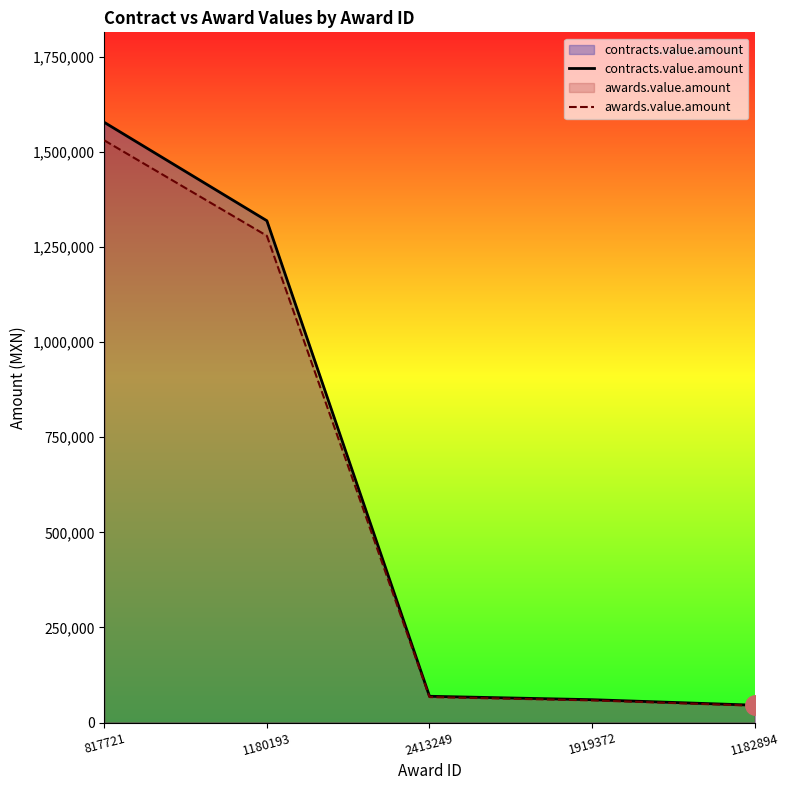

True or false: awards.value.amount and contracts.value.amount intersect in this chart.

False